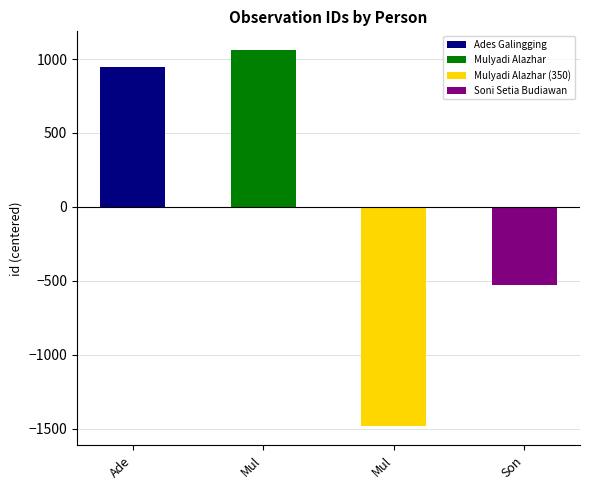

Does the chart contain any negative values?

Yes